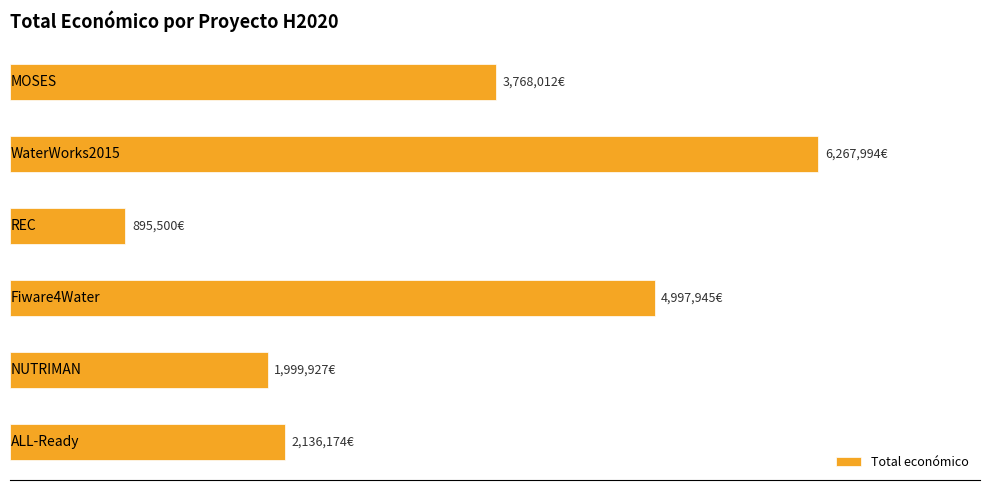

List the labels in order of value, largest first.

4, 2, 5, 0, 1, 3